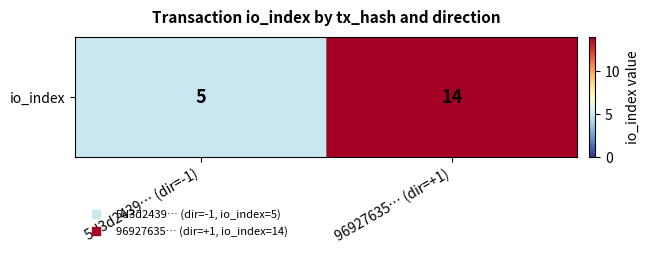

Rank the categories by value from highest to lowest.

96927635… (dir=+1), 5d3d2439… (dir=-1)